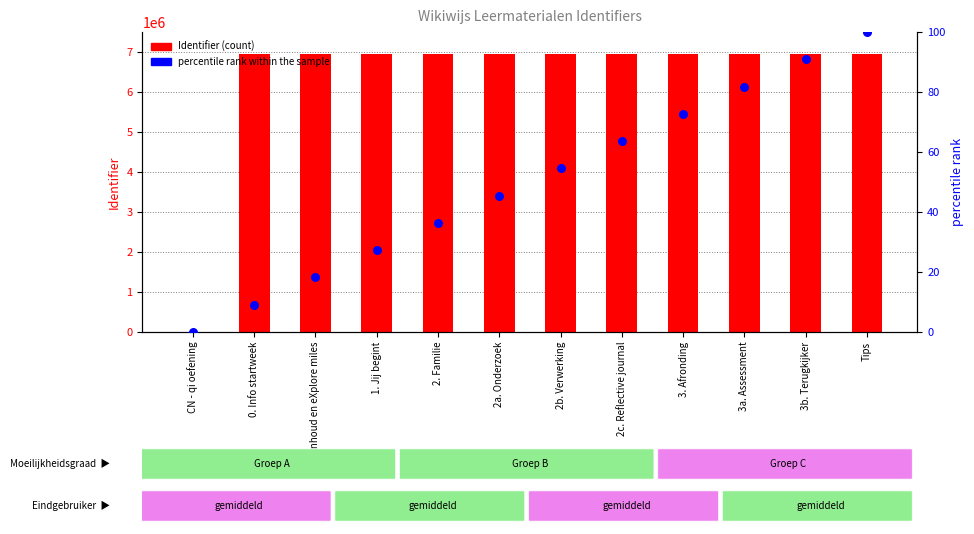

What is the total value across all series at Tips?

6948210.0